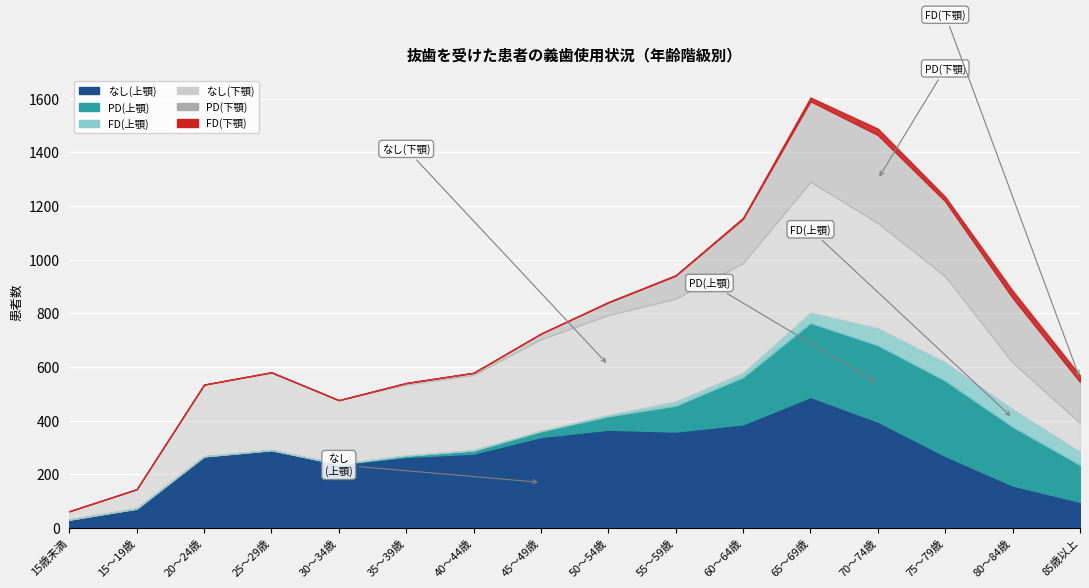

Reading left to right, what are all the values shown in this chart?

なし(上顎): 15歳未満=31	15～19歳=72	20～24歳=266	25～29歳=290	30～34歳=237	35～39歳=264	40～44歳=277	45～49歳=339	50～54歳=366	55～59歳=359	60～64歳=386	65～69歳=488	70～74歳=396	75～79歳=268	80～84歳=158	85歳以上=97
PD(上顎): 15歳未満=0	15～19歳=0	20～24歳=1	25～29歳=0	30～34歳=1	35～39歳=5	40～44歳=12	45～49歳=21	50～54歳=50	55～59歳=97	60～64歳=176	65～69歳=276	70～74歳=285	75～79歳=281	80～84歳=219	85歳以上=138
FD(上顎): 15歳未満=0	15～19歳=0	20～24歳=0	25～29歳=0	30～34歳=0	35～39歳=1	40～44歳=0	45～49歳=2	50～54歳=5	55～59歳=15	60～64歳=16	65～69歳=38	70～74歳=63	75～79歳=68	80～84歳=65	85歳以上=49
なし(下顎): 15歳未満=30	15～19歳=72	20～24歳=267	25～29歳=288	30～34歳=238	35～39歳=264	40～44歳=281	45～49歳=341	50～54歳=372	55～59歳=383	60～64歳=409	65～69歳=488	70～74歳=392	75～79歳=320	80～84歳=174	85歳以上=107
PD(下顎): 15歳未満=1	15～19歳=0	20～24歳=0	25～29歳=2	30～34歳=0	35～39歳=6	40～44歳=8	45～49歳=21	50～54歳=47	55～59歳=86	60～64歳=165	65～69歳=300	70～74歳=328	75～79歳=280	80～84歳=241	85歳以上=153
FD(下顎): 15歳未満=0	15～19歳=0	20～24歳=0	25～29歳=0	30～34歳=0	35～39歳=0	40～44歳=0	45～49歳=0	50～54歳=2	55～59歳=2	60～64歳=4	65～69歳=14	70～74歳=24	75～79歳=17	80～84歳=27	85歳以上=24